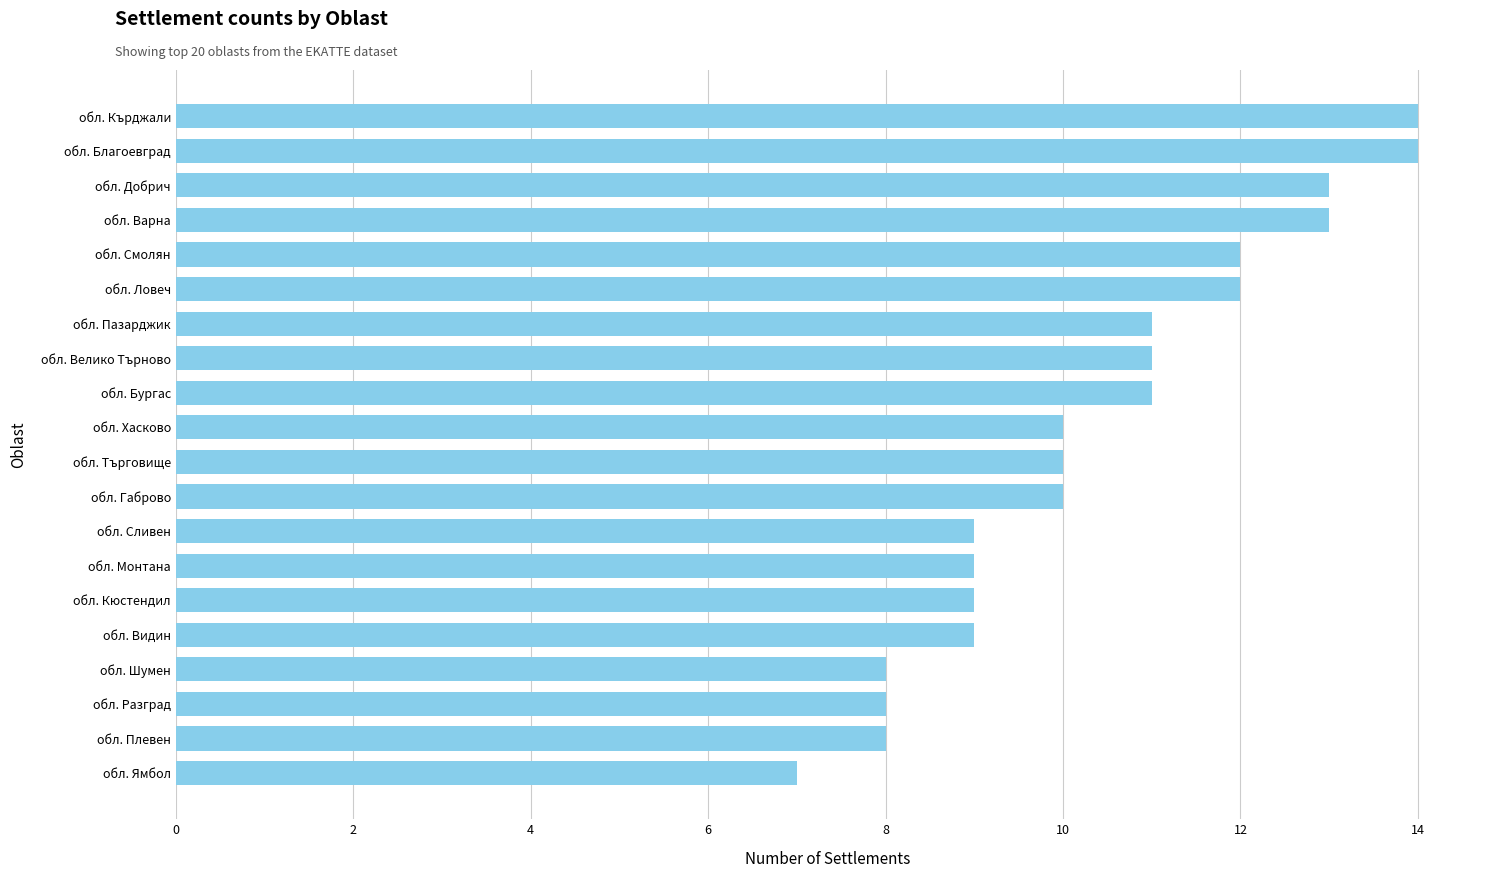

Reading bottom to top, what are all the values shown in this chart?

7	8	8	8	9	9	9	9	10	10	10	11	11	11	12	12	13	13	14	14